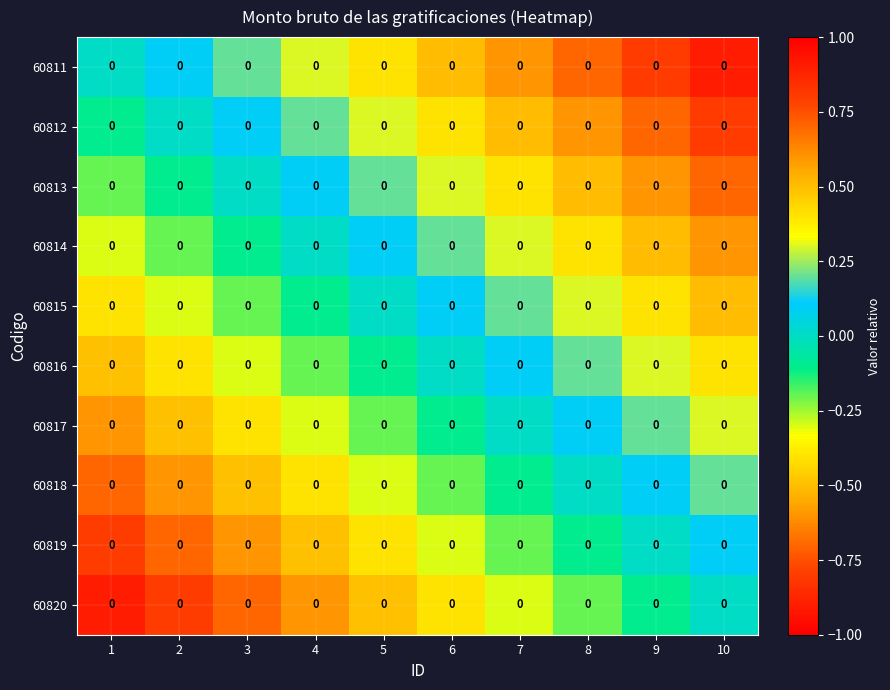

List the labels in order of 60818 value, largest first.

10, 9, 8, 7, 6, 5, 4, 3, 2, 1